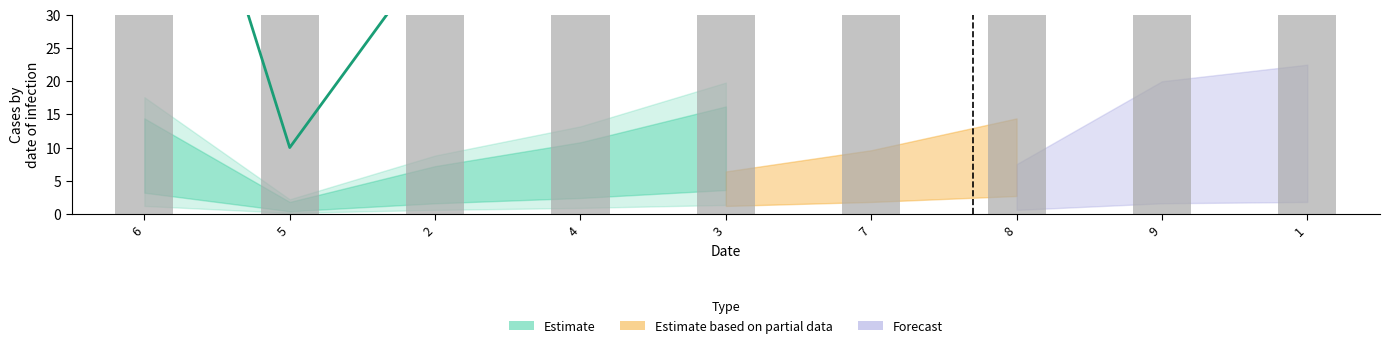

Between 2 and 4, which is larger?

4